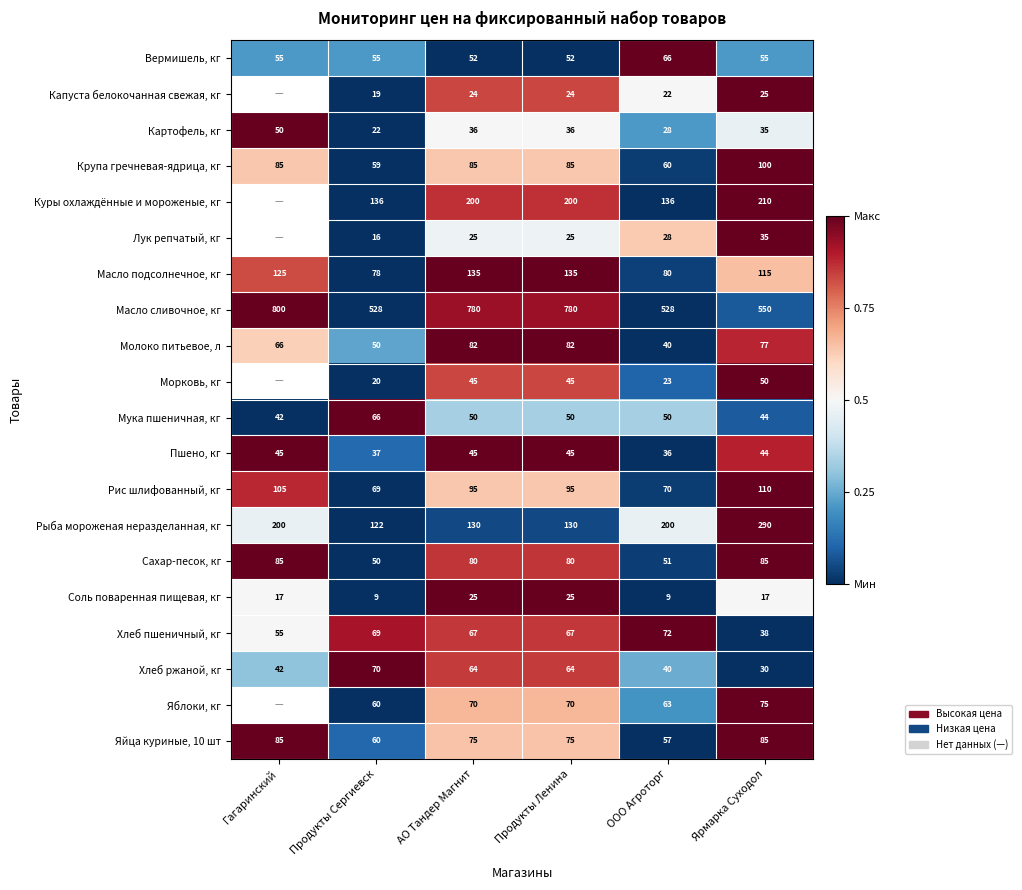

Is the value of Хлеб пшеничный, кг at Продукты Ленина greater than the value of Соль поваренная пищевая, кг at Ярмарка Суходол?

Yes